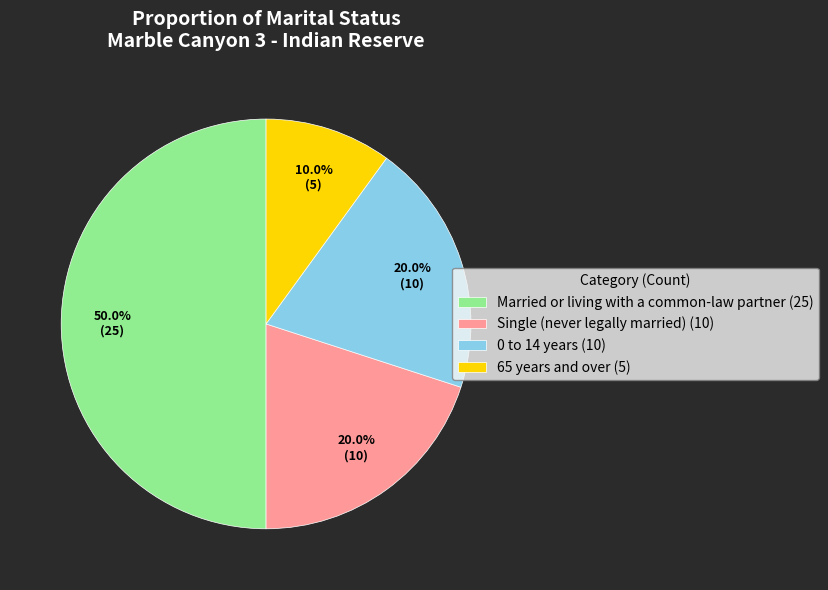

Between Married or living with a common-law partner (25) and 0 to 14 years (10), which is larger?

Married or living with a common-law partner (25)